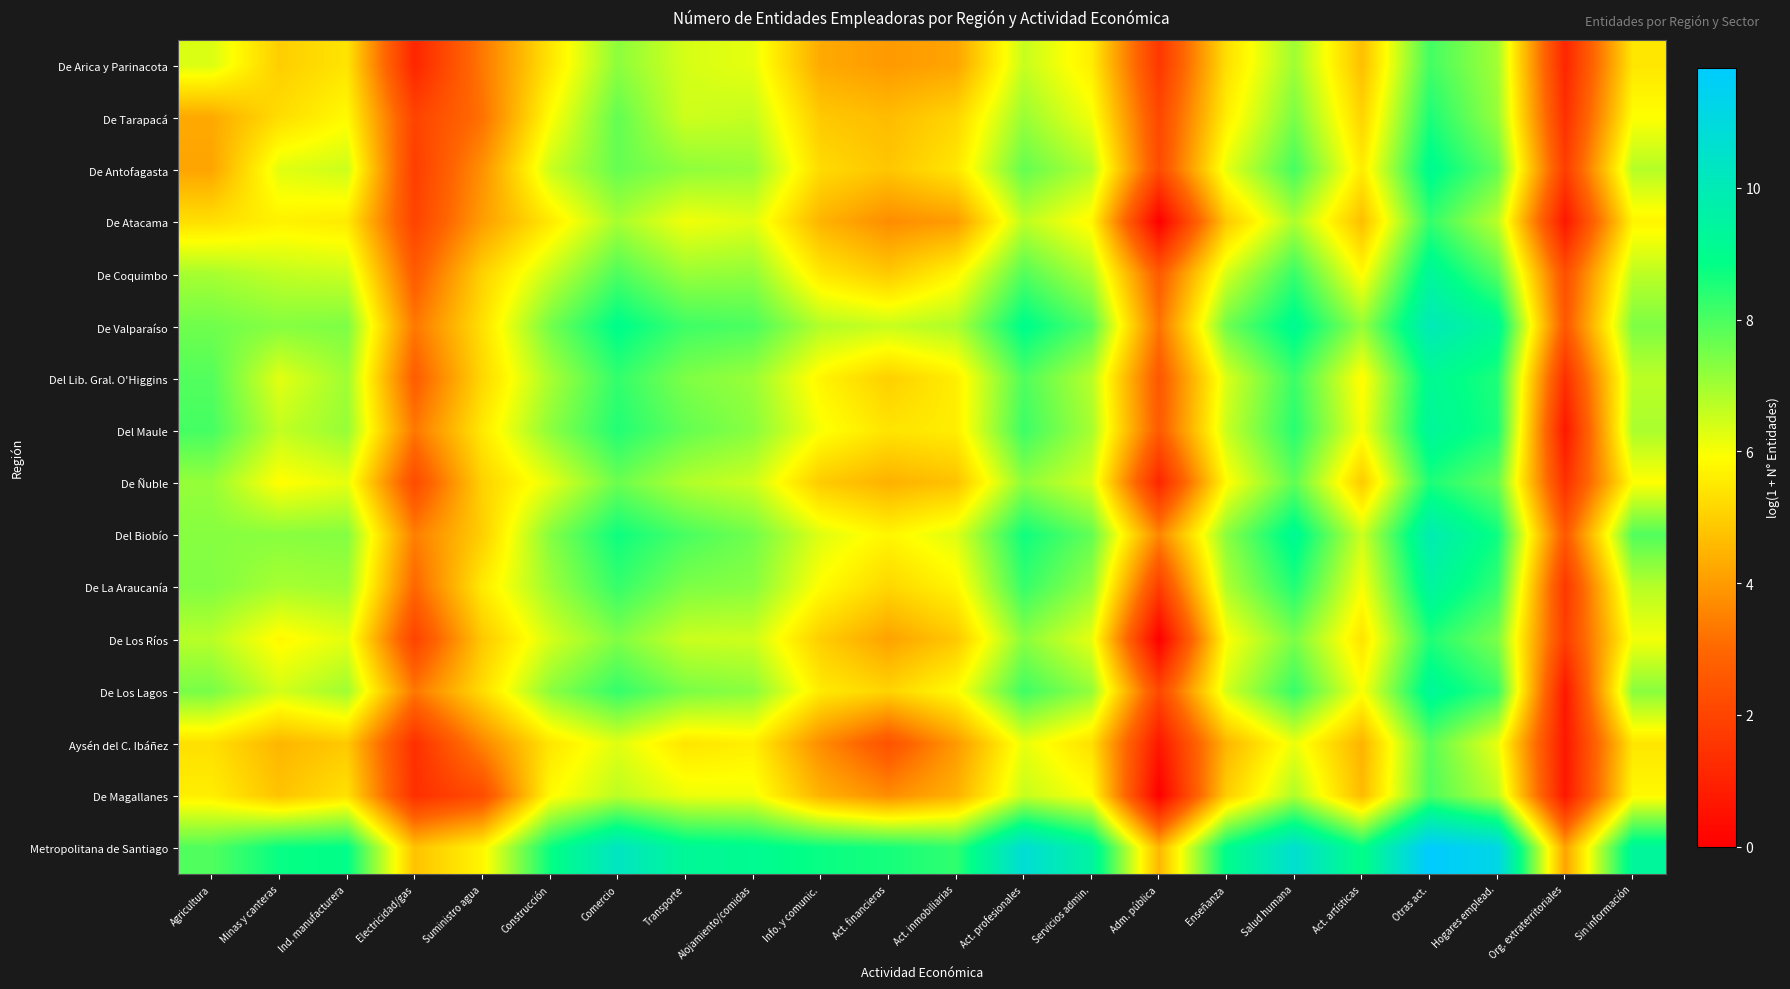

Reading left to right, list all the values displayed in this chart.

De Arica y Parinacota: Agricultura=6.3	Minas y canteras=5.0	Ind. manufacturera=5.4	Electricidad/gas=1.1	Suministro agua=3.3	Construcción=5.4	Comercio=7.2	Transporte=6.4	Alojamiento/comidas=6.2	Info. y comunic.=4.3	Act. financieras=4.0	Act. inmobiliarias=4.2	Act. profesionales=6.6	Servicios admin.=5.6	Adm. pública=1.6	Enseñanza=5.3	Salud humana=7.0	Act. artísticas=4.7	Otras act.=8.1	Hogares emplead.=7.0	Org. extraterritoriales=1.1	Sin información=5.5
De Tarapacá: Agricultura=4.3	Minas y canteras=5.3	Ind. manufacturera=5.8	Electricidad/gas=1.9	Suministro agua=3.2	Construcción=5.9	Comercio=7.7	Transporte=6.5	Alojamiento/comidas=6.6	Info. y comunic.=4.9	Act. financieras=4.6	Act. inmobiliarias=5.1	Act. profesionales=7.1	Servicios admin.=6.1	Adm. pública=2.1	Enseñanza=5.6	Salud humana=7.5	Act. artísticas=5.1	Otras act.=8.6	Hogares emplead.=7.1	Org. extraterritoriales=1.4	Sin información=5.9
De Antofagasta: Agricultura=4.2	Minas y canteras=6.3	Ind. manufacturera=6.5	Electricidad/gas=1.8	Suministro agua=3.8	Construcción=6.5	Comercio=7.7	Transporte=7.2	Alojamiento/comidas=7.1	Info. y comunic.=5.2	Act. financieras=4.8	Act. inmobiliarias=5.5	Act. profesionales=7.7	Servicios admin.=6.8	Adm. pública=2.2	Enseñanza=6.2	Salud humana=8.1	Act. artísticas=5.5	Otras act.=9.1	Hogares emplead.=7.7	Org. extraterritoriales=1.8	Sin información=6.8
De Atacama: Agricultura=5.3	Minas y canteras=5.7	Ind. manufacturera=5.5	Electricidad/gas=1.9	Suministro agua=4.0	Construcción=5.5	Comercio=6.9	Transporte=6.1	Alojamiento/comidas=6.3	Info. y comunic.=4.5	Act. financieras=3.7	Act. inmobiliarias=4.0	Act. profesionales=6.7	Servicios admin.=5.8	Adm. pública=0.0	Enseñanza=4.9	Salud humana=6.9	Act. artísticas=4.7	Otras act.=8.3	Hogares emplead.=6.7	Org. extraterritoriales=0.7	Sin información=5.7
De Coquimbo: Agricultura=6.9	Minas y canteras=6.6	Ind. manufacturera=6.5	Electricidad/gas=2.6	Suministro agua=5.0	Construcción=6.6	Comercio=8.0	Transporte=7.1	Alojamiento/comidas=7.2	Info. y comunic.=5.5	Act. financieras=4.9	Act. inmobiliarias=5.7	Act. profesionales=7.9	Servicios admin.=6.8	Adm. pública=2.6	Enseñanza=6.4	Salud humana=8.2	Act. artísticas=5.8	Otras act.=9.3	Hogares emplead.=7.9	Org. extraterritoriales=2.3	Sin información=6.7
De Valparaíso: Agricultura=7.6	Minas y canteras=7.3	Ind. manufacturera=7.4	Electricidad/gas=3.3	Suministro agua=5.3	Construcción=7.5	Comercio=9.0	Transporte=8.1	Alojamiento/comidas=8.0	Info. y comunic.=6.8	Act. financieras=6.6	Act. inmobiliarias=6.9	Act. profesionales=9.0	Servicios admin.=7.9	Adm. pública=3.2	Enseñanza=7.6	Salud humana=9.1	Act. artísticas=7.1	Otras act.=10.0	Hogares emplead.=9.2	Org. extraterritoriales=2.6	Sin información=7.4
Del Lib. Gral. O'Higgins: Agricultura=7.9	Minas y canteras=6.2	Ind. manufacturera=7.0	Electricidad/gas=2.7	Suministro agua=5.2	Construcción=6.9	Comercio=8.3	Transporte=7.4	Alojamiento/comidas=7.1	Info. y comunic.=5.7	Act. financieras=5.0	Act. inmobiliarias=5.6	Act. profesionales=8.0	Servicios admin.=6.8	Adm. pública=2.6	Enseñanza=6.4	Salud humana=8.2	Act. artísticas=5.8	Otras act.=9.1	Hogares emplead.=8.5	Org. extraterritoriales=1.4	Sin información=6.7
Del Maule: Agricultura=8.1	Minas y canteras=6.6	Ind. manufacturera=7.1	Electricidad/gas=3.3	Suministro agua=5.5	Construcción=7.2	Comercio=8.5	Transporte=7.7	Alojamiento/comidas=7.3	Info. y comunic.=6.0	Act. financieras=5.4	Act. inmobiliarias=5.6	Act. profesionales=8.2	Servicios admin.=6.9	Adm. pública=2.6	Enseñanza=6.6	Salud humana=8.4	Act. artísticas=6.0	Otras act.=9.3	Hogares emplead.=8.6	Org. extraterritoriales=0.7	Sin información=6.9
De Ñuble: Agricultura=7.1	Minas y canteras=5.9	Ind. manufacturera=6.2	Electricidad/gas=2.2	Suministro agua=5.1	Construcción=6.2	Comercio=7.6	Transporte=6.8	Alojamiento/comidas=6.5	Info. y comunic.=4.9	Act. financieras=4.4	Act. inmobiliarias=4.7	Act. profesionales=7.2	Servicios admin.=6.4	Adm. pública=1.1	Enseñanza=5.9	Salud humana=7.8	Act. artísticas=4.9	Otras act.=8.6	Hogares emplead.=7.7	Org. extraterritoriales=1.4	Sin información=5.9
Del Biobío: Agricultura=7.3	Minas y canteras=7.3	Ind. manufacturera=7.3	Electricidad/gas=3.4	Suministro agua=5.0	Construcción=7.3	Comercio=8.7	Transporte=8.0	Alojamiento/comidas=7.5	Info. y comunic.=6.3	Act. financieras=5.7	Act. inmobiliarias=6.3	Act. profesionales=8.7	Servicios admin.=7.7	Adm. pública=3.6	Enseñanza=7.3	Salud humana=9.2	Act. artísticas=6.5	Otras act.=9.9	Hogares emplead.=8.7	Org. extraterritoriales=2.6	Sin información=7.9
De La Araucanía: Agricultura=7.4	Minas y canteras=6.9	Ind. manufacturera=7.0	Electricidad/gas=2.9	Suministro agua=5.5	Construcción=7.0	Comercio=8.3	Transporte=7.4	Alojamiento/comidas=7.3	Info. y comunic.=5.9	Act. financieras=5.1	Act. inmobiliarias=5.7	Act. profesionales=8.2	Servicios admin.=7.1	Adm. pública=1.8	Enseñanza=6.9	Salud humana=8.5	Act. artísticas=6.0	Otras act.=9.4	Hogares emplead.=8.3	Org. extraterritoriales=1.6	Sin información=6.7
De Los Ríos: Agricultura=6.7	Minas y canteras=5.8	Ind. manufacturera=6.2	Electricidad/gas=1.9	Suministro agua=4.9	Construcción=6.4	Comercio=7.4	Transporte=6.5	Alojamiento/comidas=6.5	Info. y comunic.=5.0	Act. financieras=4.1	Act. inmobiliarias=4.9	Act. profesionales=7.3	Servicios admin.=6.2	Adm. pública=0.0	Enseñanza=5.9	Salud humana=7.4	Act. artísticas=5.4	Otras act.=8.5	Hogares emplead.=7.4	Org. extraterritoriales=1.8	Sin información=6.1
De Los Lagos: Agricultura=7.5	Minas y canteras=6.4	Ind. manufacturera=7.0	Electricidad/gas=3.3	Suministro agua=5.3	Construcción=7.2	Comercio=8.3	Transporte=7.5	Alojamiento/comidas=7.3	Info. y comunic.=5.5	Act. financieras=5.1	Act. inmobiliarias=5.9	Act. profesionales=8.1	Servicios admin.=7.2	Adm. pública=2.1	Enseñanza=6.4	Salud humana=8.2	Act. artísticas=6.0	Otras act.=9.3	Hogares emplead.=8.2	Org. extraterritoriales=0.7	Sin información=7.3
Aysén del C. Ibáñez: Agricultura=5.3	Minas y canteras=4.5	Ind. manufacturera=4.9	Electricidad/gas=1.4	Suministro agua=3.6	Construcción=5.4	Comercio=6.3	Transporte=5.4	Alojamiento/comidas=5.6	Info. y comunic.=3.7	Act. financieras=2.4	Act. inmobiliarias=4.0	Act. profesionales=6.2	Servicios admin.=5.3	Adm. pública=0.7	Enseñanza=4.5	Salud humana=6.1	Act. artísticas=4.5	Otras act.=7.8	Hogares emplead.=6.2	Org. extraterritoriales=0.7	Sin información=5.4
De Magallanes: Agricultura=5.6	Minas y canteras=4.8	Ind. manufacturera=5.4	Electricidad/gas=1.4	Suministro agua=2.2	Construcción=5.8	Comercio=6.7	Transporte=6.1	Alojamiento/comidas=6.1	Info. y comunic.=4.4	Act. financieras=3.7	Act. inmobiliarias=4.4	Act. profesionales=6.6	Servicios admin.=5.9	Adm. pública=0.0	Enseñanza=5.0	Salud humana=6.8	Act. artísticas=4.6	Otras act.=8.0	Hogares emplead.=6.7	Org. extraterritoriales=0.7	Sin información=5.8
Metropolitana de Santiago: Agricultura=7.9	Minas y canteras=8.8	Ind. manufacturera=8.9	Electricidad/gas=4.8	Suministro agua=5.7	Construcción=8.7	Comercio=10.3	Transporte=9.2	Alojamiento/comidas=9.1	Info. y comunic.=8.8	Act. financieras=8.6	Act. inmobiliarias=8.3	Act. profesionales=10.8	Servicios admin.=9.5	Adm. pública=4.5	Enseñanza=9.0	Salud humana=10.6	Act. artísticas=8.8	Otras act.=11.8	Hogares emplead.=11.2	Org. extraterritoriales=4.2	Sin información=9.4